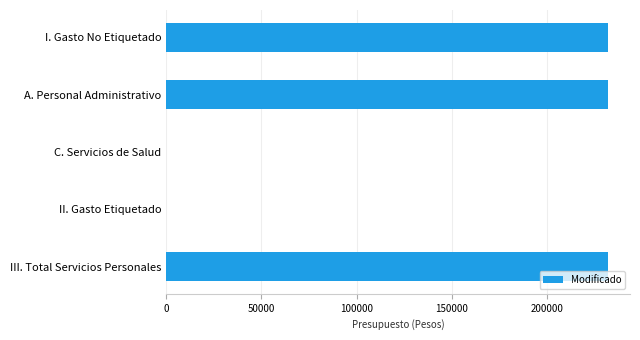

Count the number of categories in the chart.

5